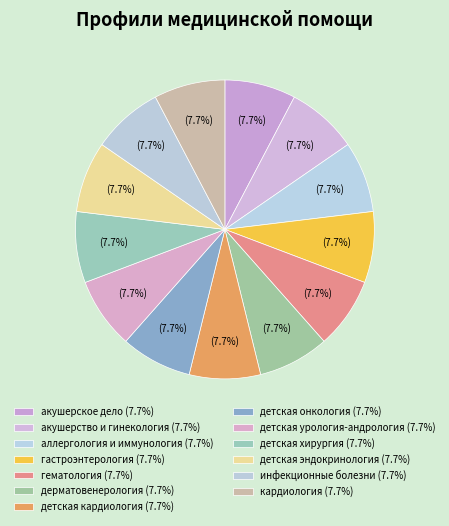

How many slices are in this pie chart?

13